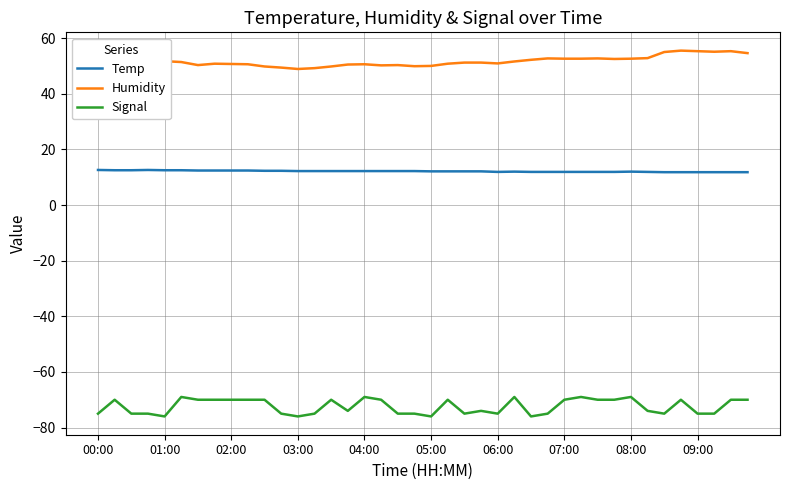

List the series in order of their peak value, highest first.

Humidity, Temp, Signal